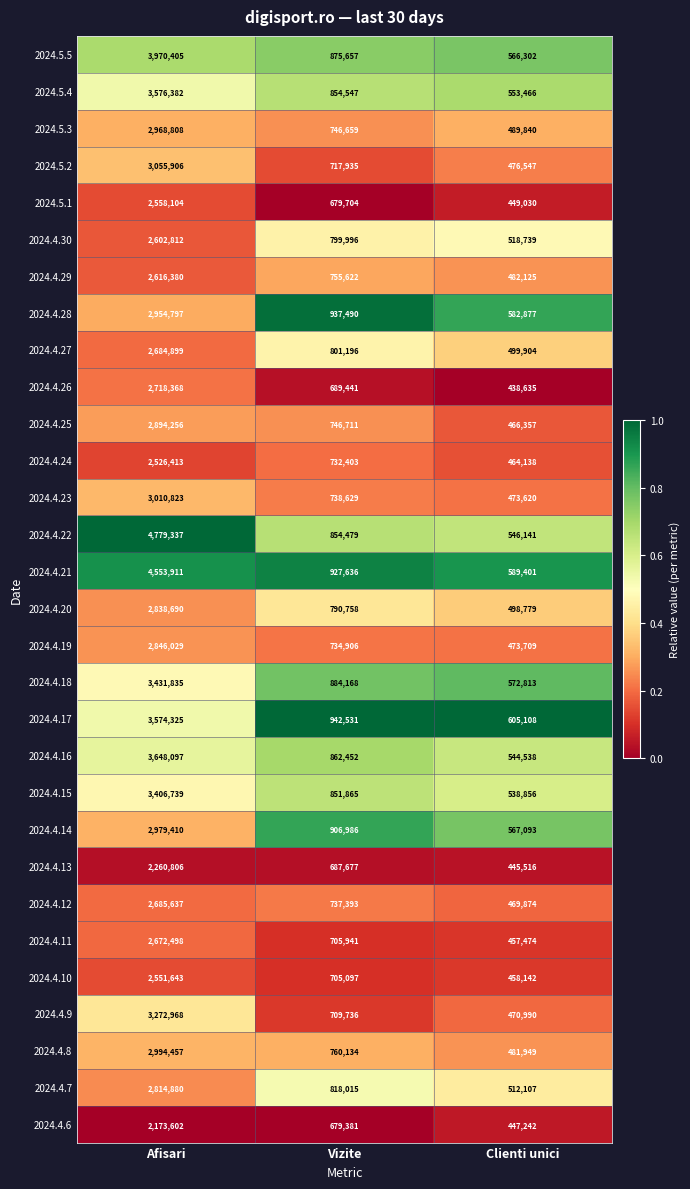

Which series has the largest range (max minus min)?

2024.4.22